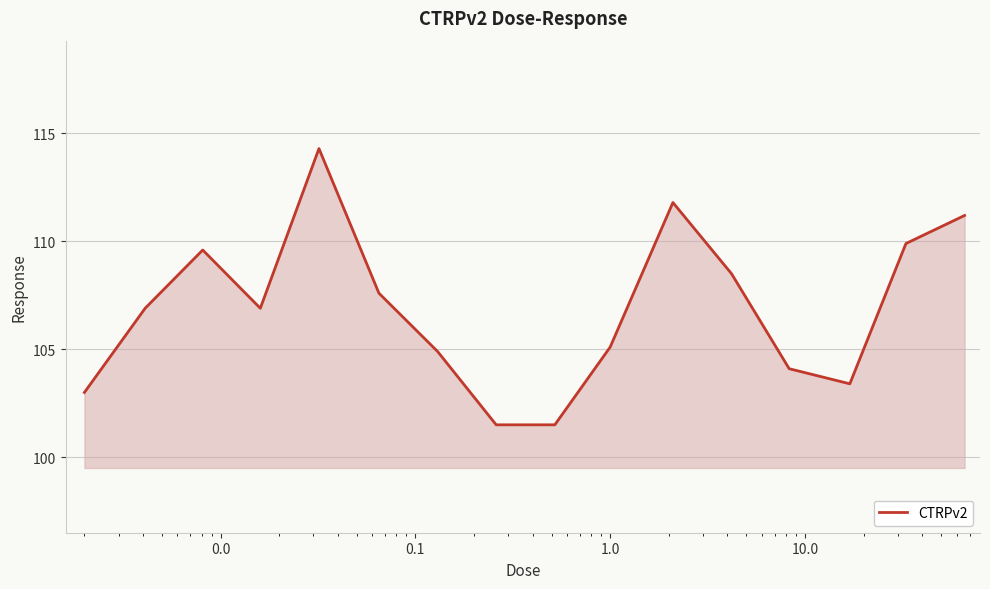

What is the minimum value shown in the chart?

101.5